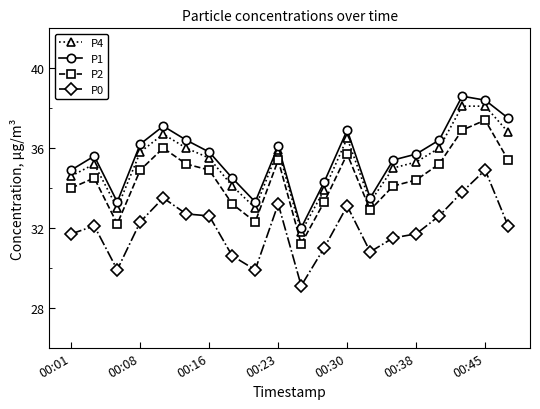

What is the difference between the second highest and minimum values in the P4 series?

6.3